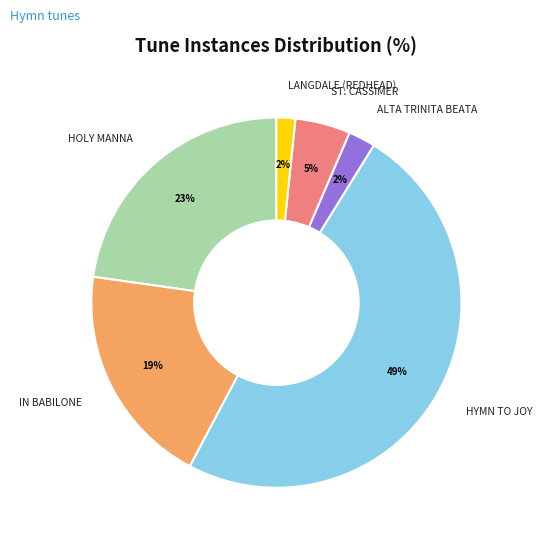

How many segments does this pie chart have?

6